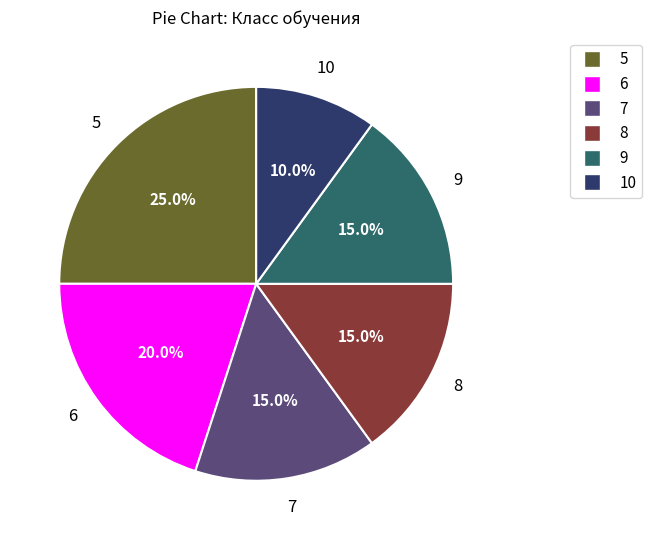

Which category has the biggest portion of the pie?

5